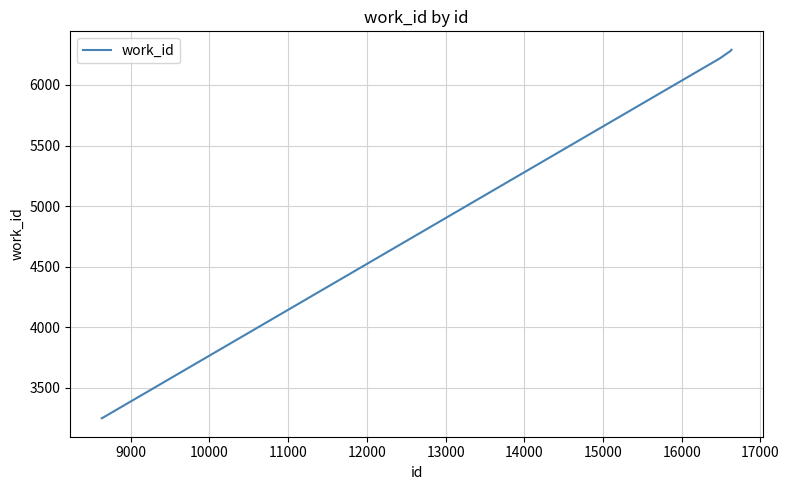

What is the maximum value shown in the chart?

6290